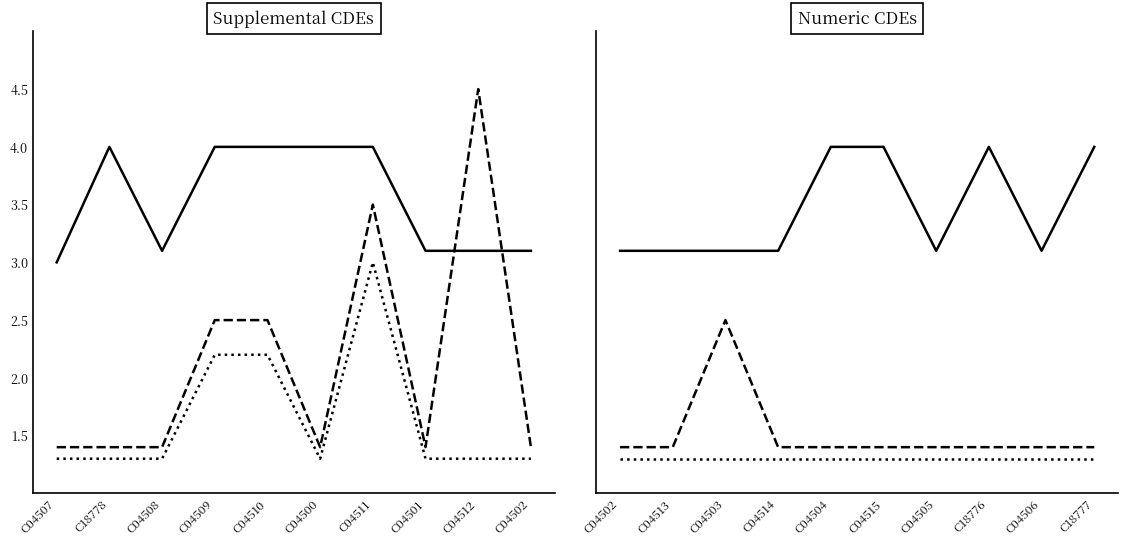

Reading right to left, extract all data points from this chart.

Version Number: 4.0	3.1	4.0	3.1	4.0	4.0	3.1	3.1	3.1	3.1
Min Value (scaled): 1.3	1.3	1.3	1.3	1.3	1.3	1.3	1.3	1.3	1.3
Max Value (scaled): 1.4	1.4	1.4	1.4	1.4	1.4	1.4	2.5	1.4	1.4